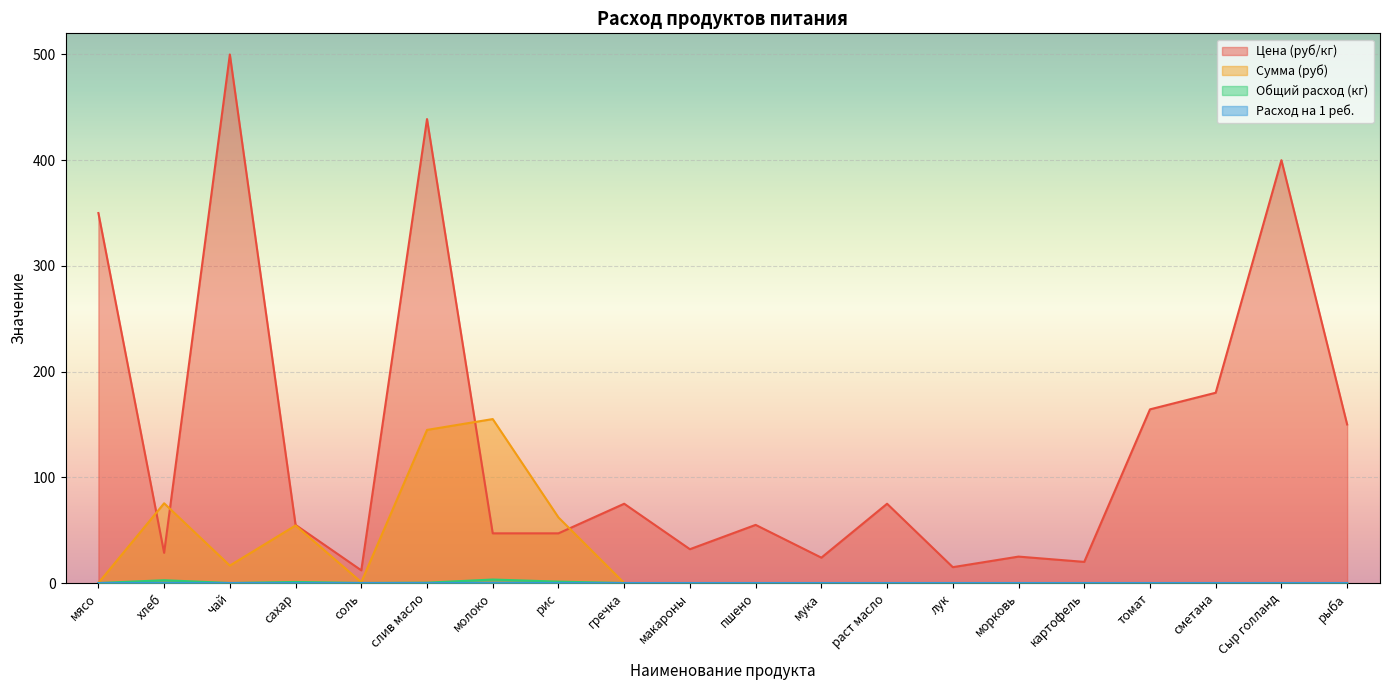

True or false: Расход на 1 реб. and Сумма (руб) intersect in this chart.

False